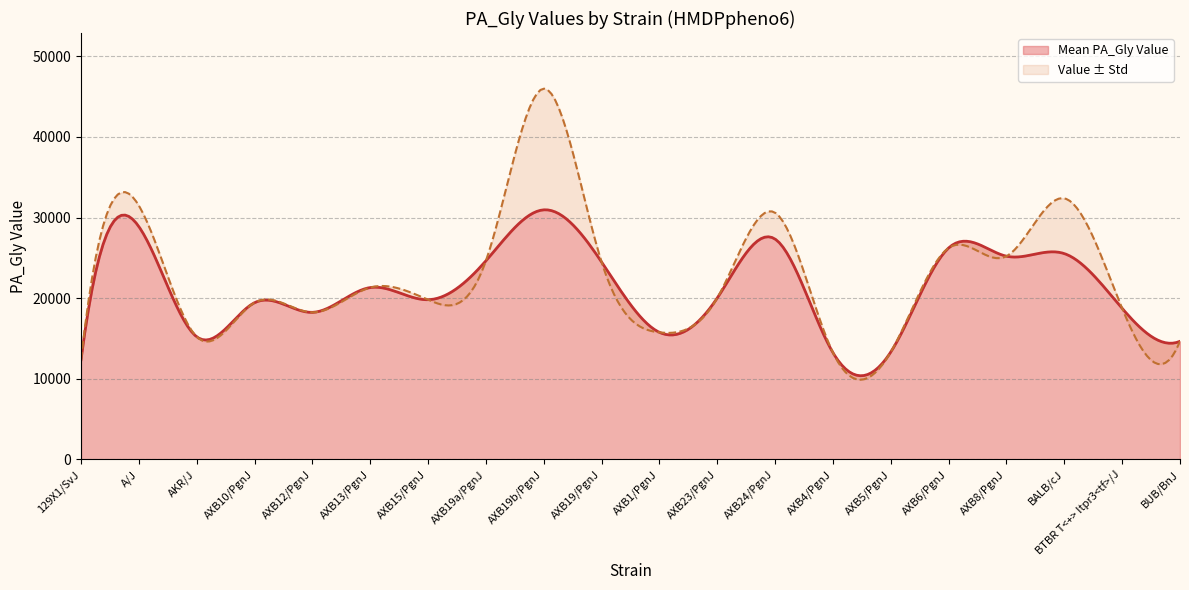

At which category is the sum across all series the highest?

AXB19b/PgnJ